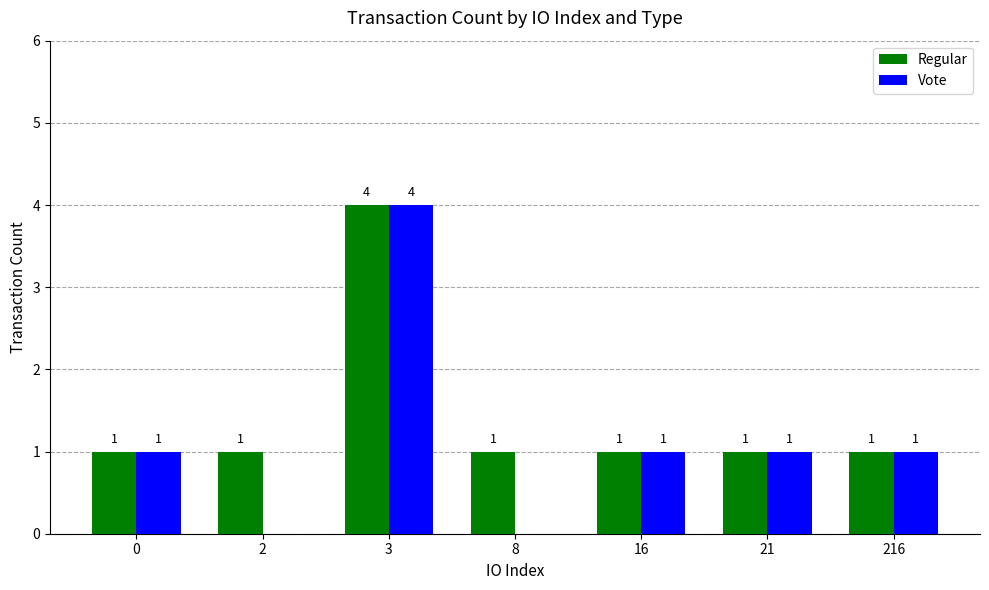

What is the greatest value displayed?

4